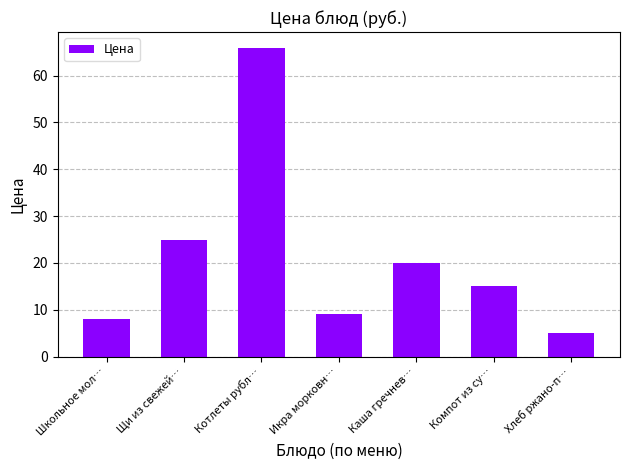

What is the average value?

21